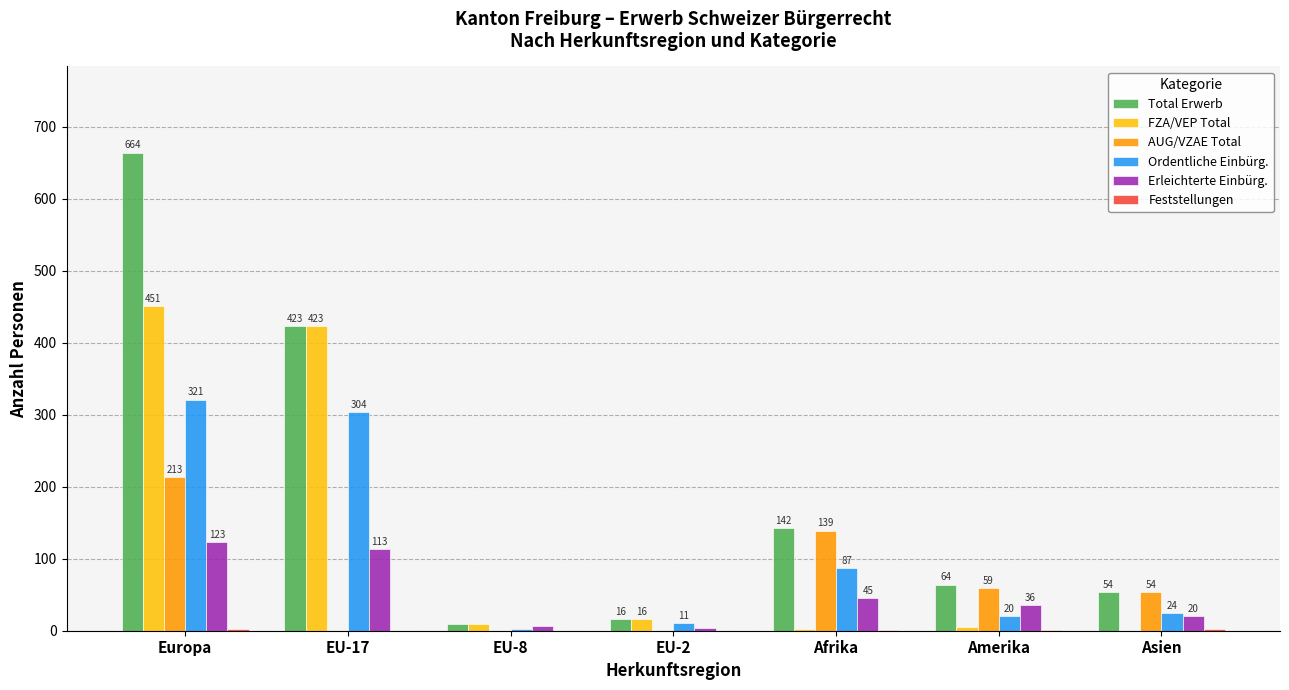

What is the total value across all series at EU-17?

1263